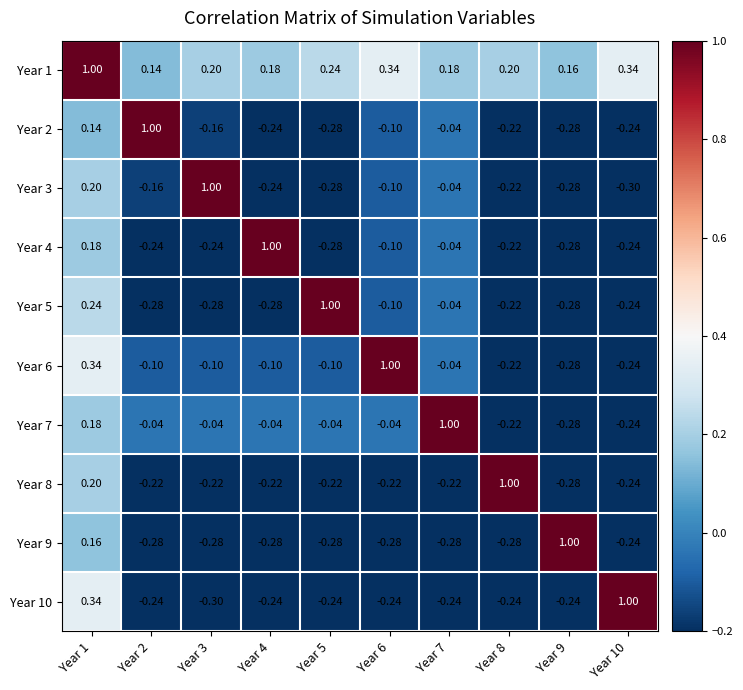

Is the value of Year 1 at Year 6 greater than the value of Year 5 at Year 8?

Yes